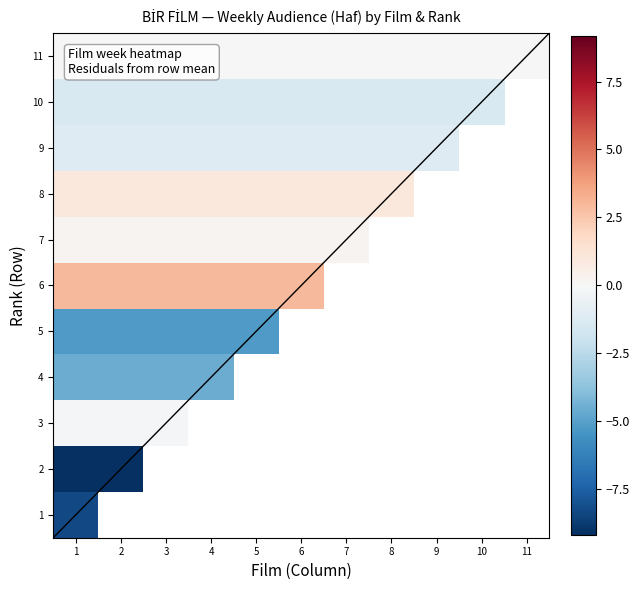

What is the highest value of the 6 series?

3.0